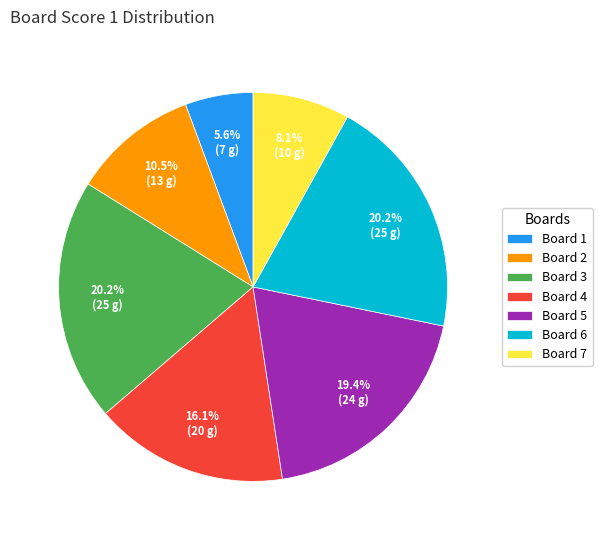

What is the total percentage of Board 5 and Board 1?

25.0%